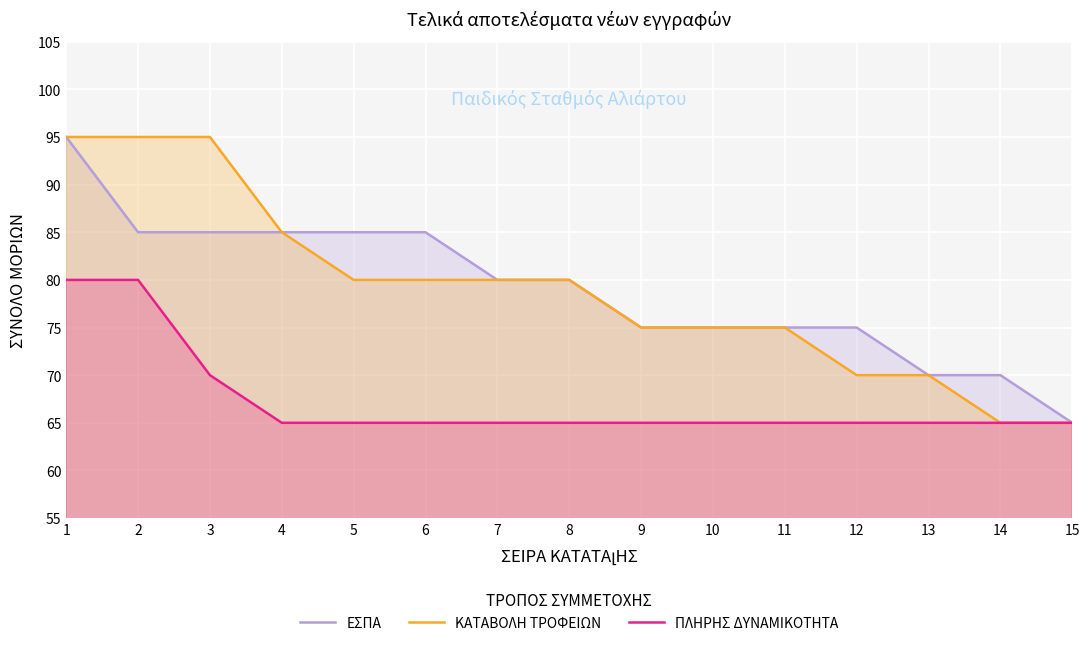

True or false: ΚΑΤΑΒΟΛΗ ΤΡΟΦΕΙΩΝ and ΠΛΗΡΗΣ ΔΥΝΑΜΙΚΟΤΗΤΑ cross at least once.

False